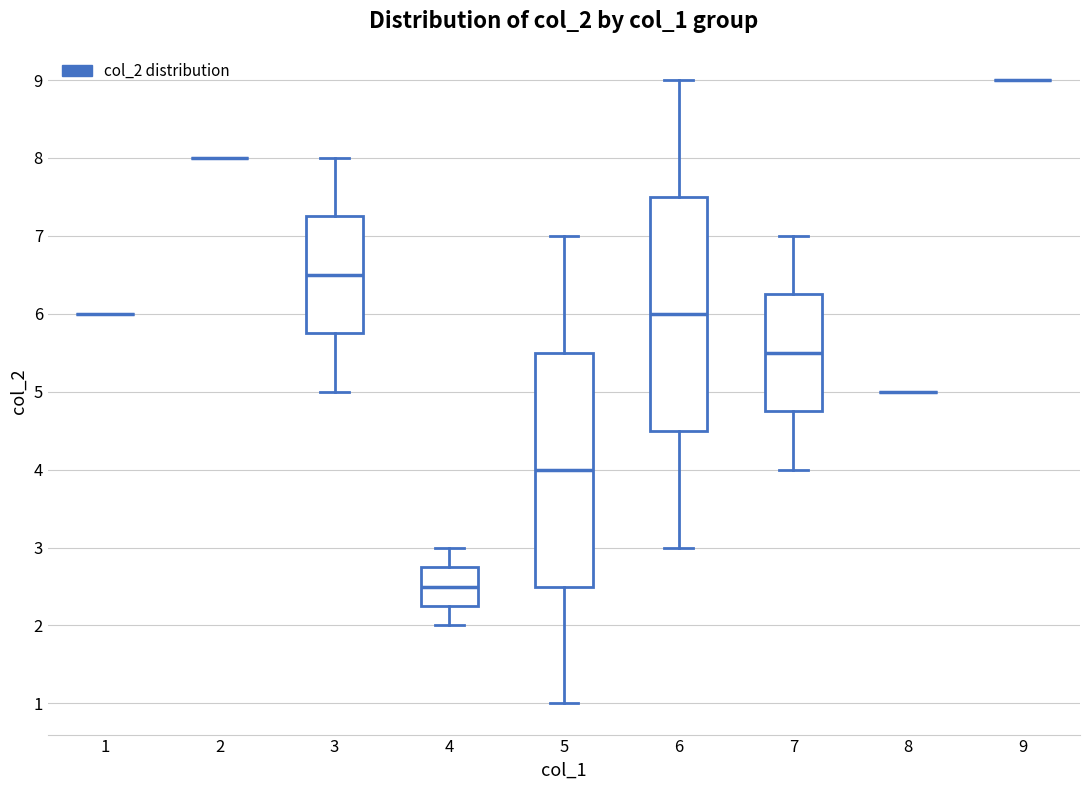

Reading left to right, transcribe this box plot: for each box, give where its median line is, the range the box spans, and where its two whiskers end, as read against the y-axis. The values are not printed on the chart, so give them approximately, as read against the axis.

1: box collapsed to a line at 6.0, whiskers 6.0 to 6.0
2: box collapsed to a line at 8.0, whiskers 8.0 to 8.0
3: median 6.5, box 5.8 to 7.3, whiskers 5.0 to 8.0
4: median 2.5, box 2.3 to 2.8, whiskers 2.0 to 3.0
5: median 4.0, box 2.5 to 5.5, whiskers 1.0 to 7.0
6: median 6.0, box 4.5 to 7.5, whiskers 3.0 to 9.0
7: median 5.5, box 4.8 to 6.3, whiskers 4.0 to 7.0
8: box collapsed to a line at 5.0, whiskers 5.0 to 5.0
9: box collapsed to a line at 9.0, whiskers 9.0 to 9.0